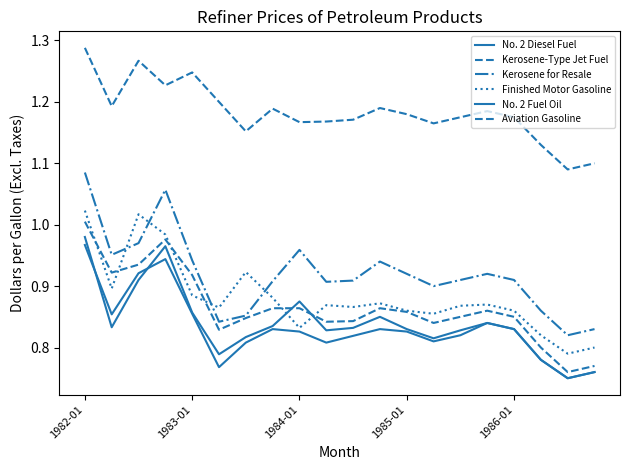

In No. 2 Diesel Fuel, how many points are lower than both neighbors (excluding endpoints)?

5